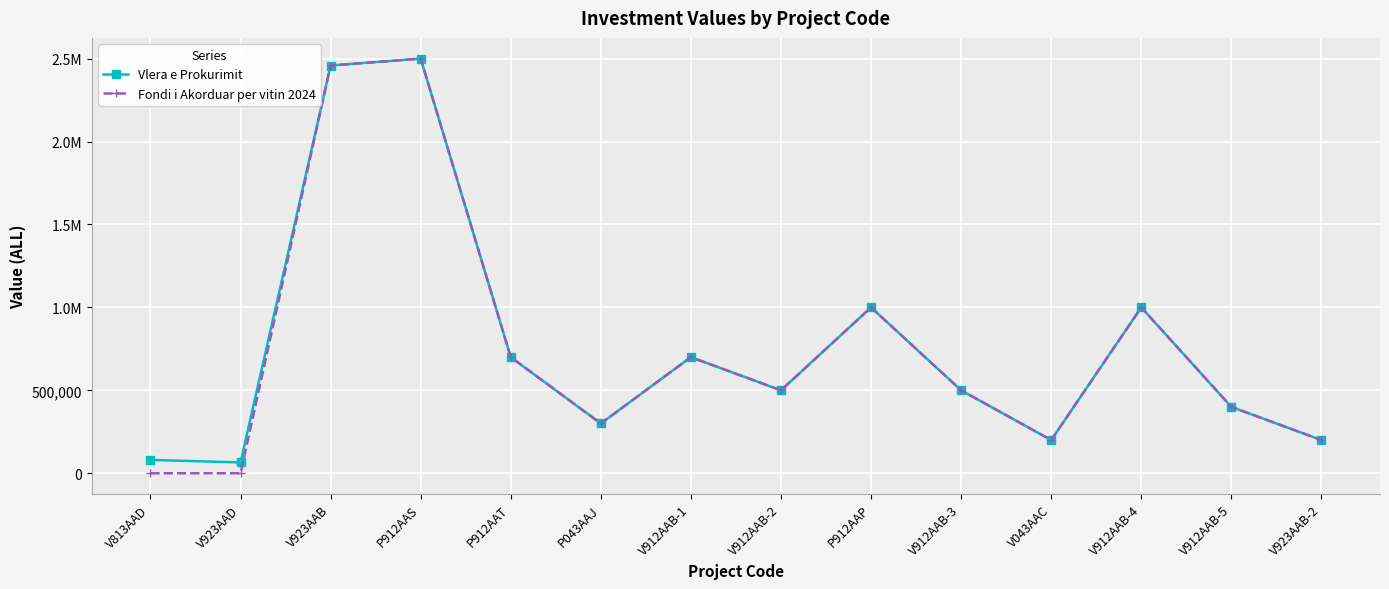

Does the chart have visible grid lines?

Yes